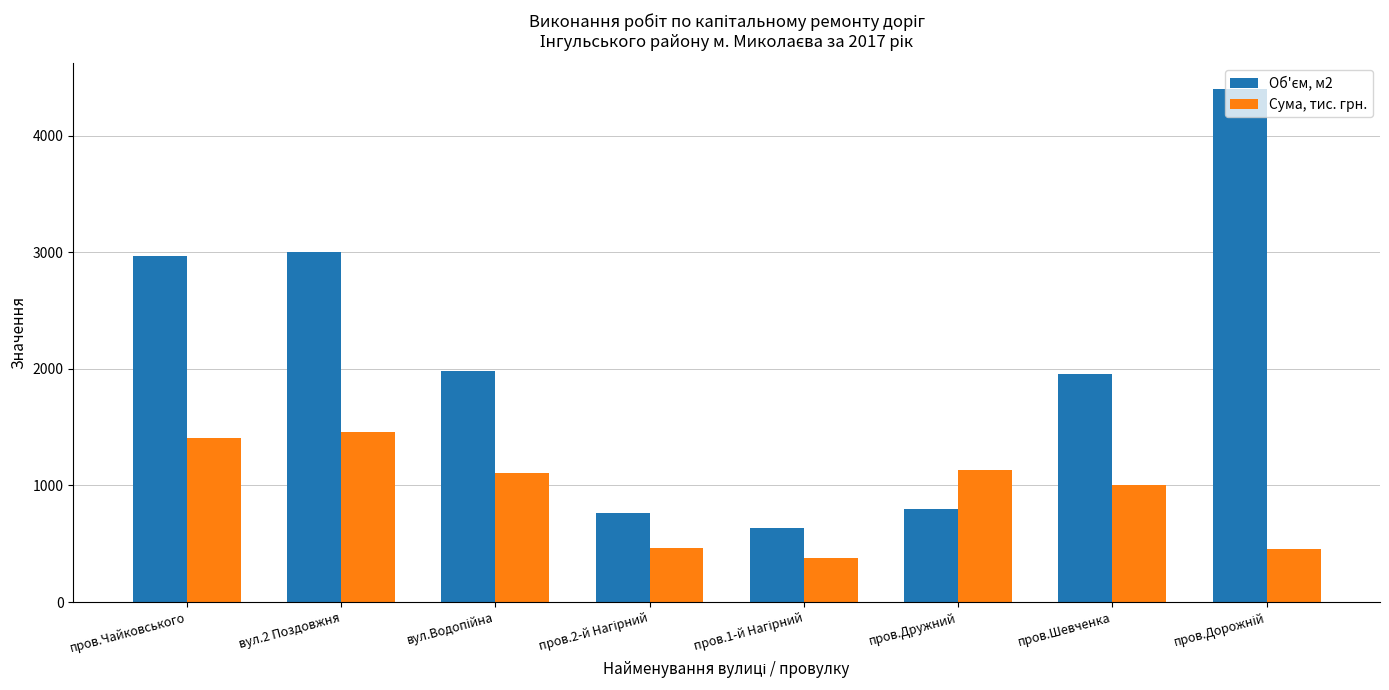

The Сума, тис. грн. series shows 1978.0 at вул.2 Поздовжня. True or false?

False